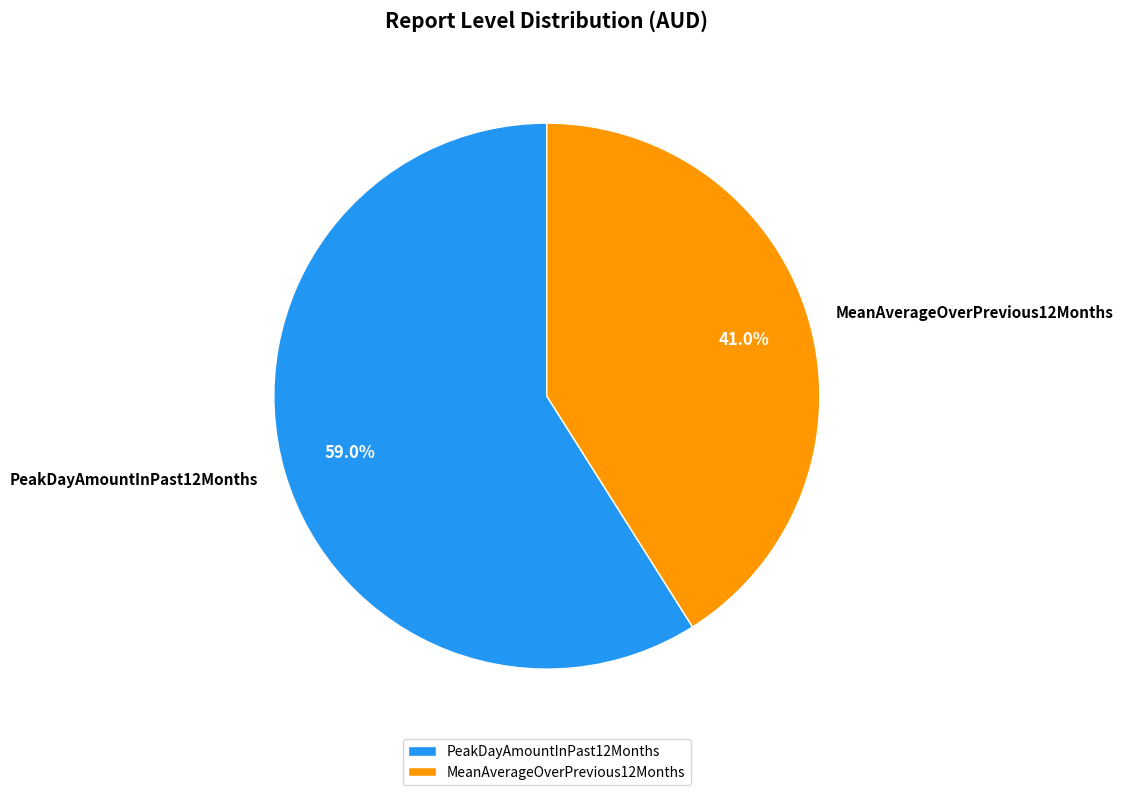

To the nearest percent, what percentage of the pie is MeanAverageOverPrevious12Months?

41%